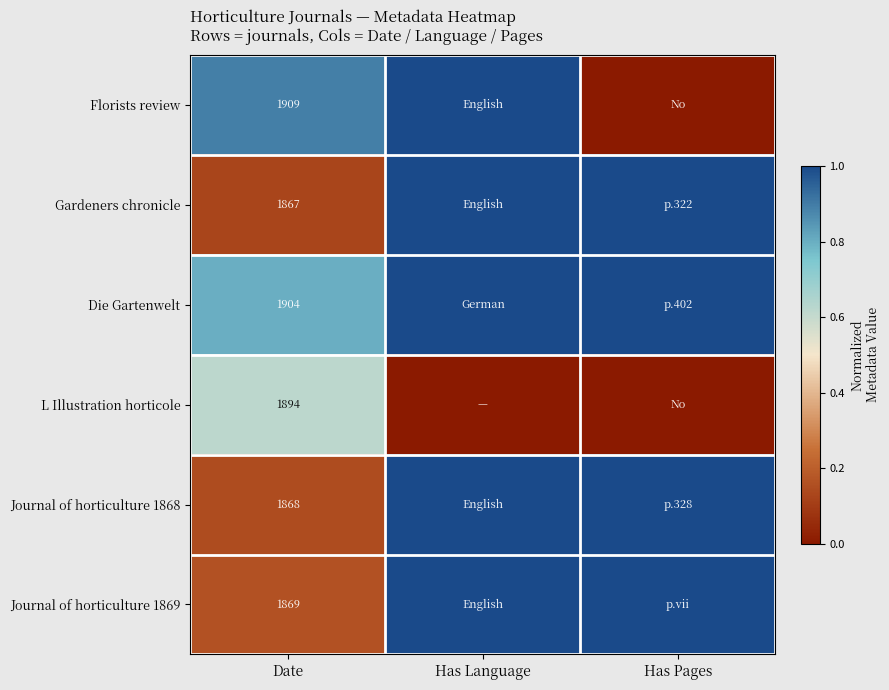

Which label corresponds to the smallest value in the chart?

Has Pages